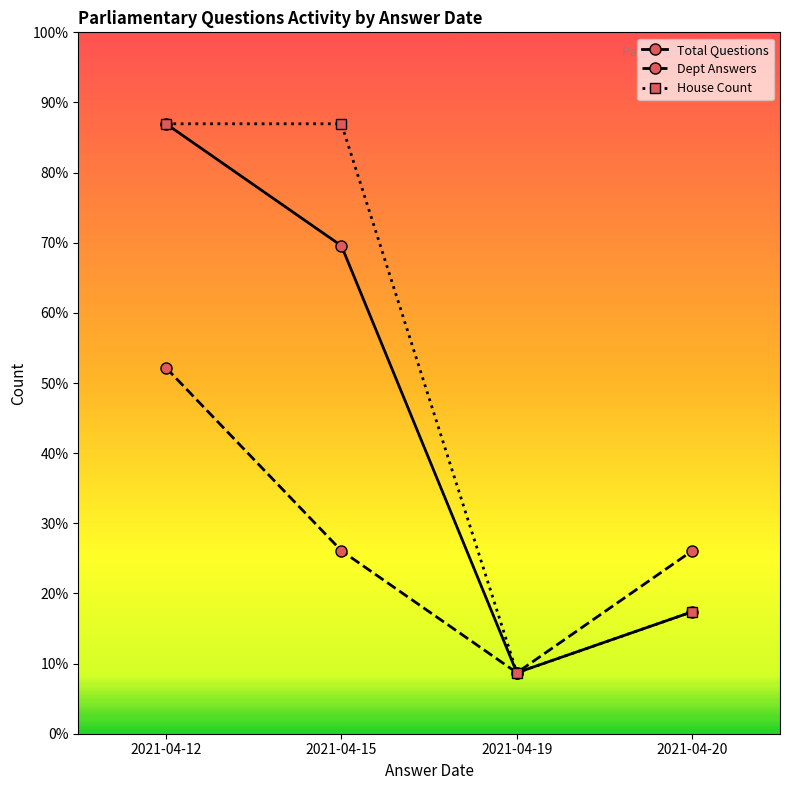

Where is Total Questions nearest to the value 5?

2021-04-15